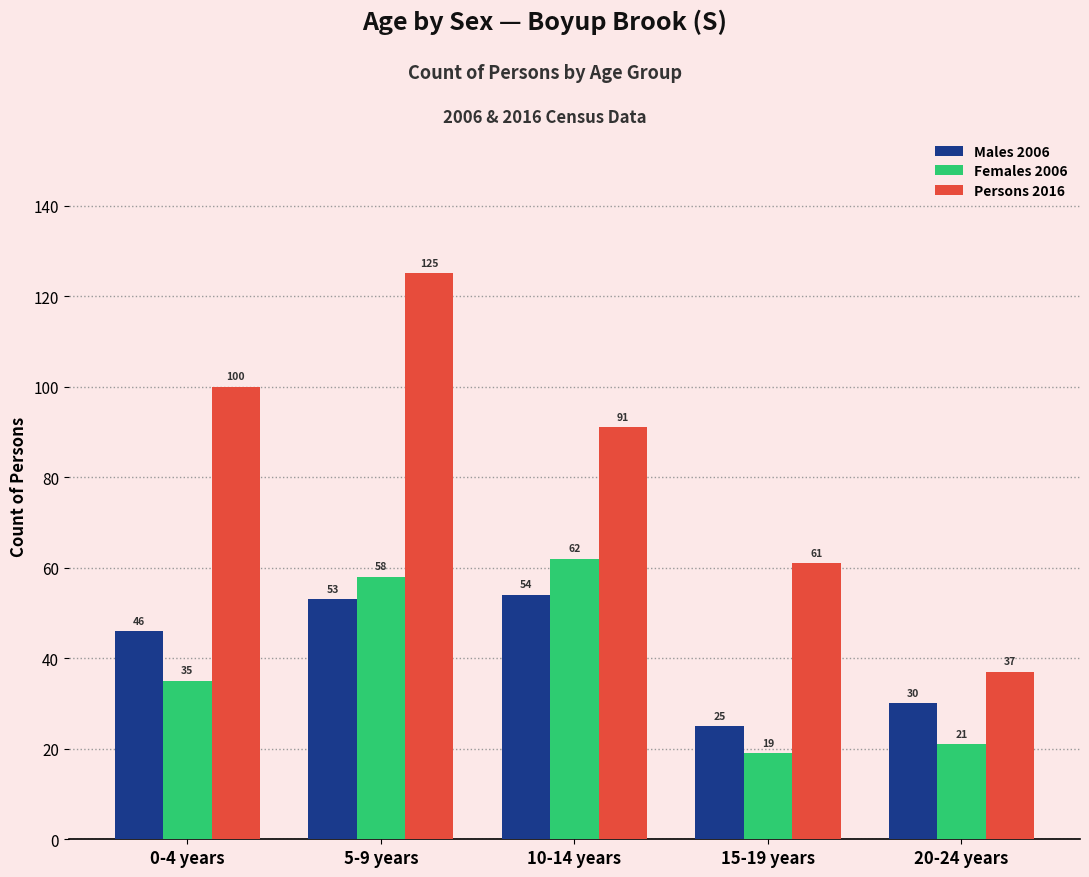

Which category has the lowest value in the Males 2006 series?

15-19 years